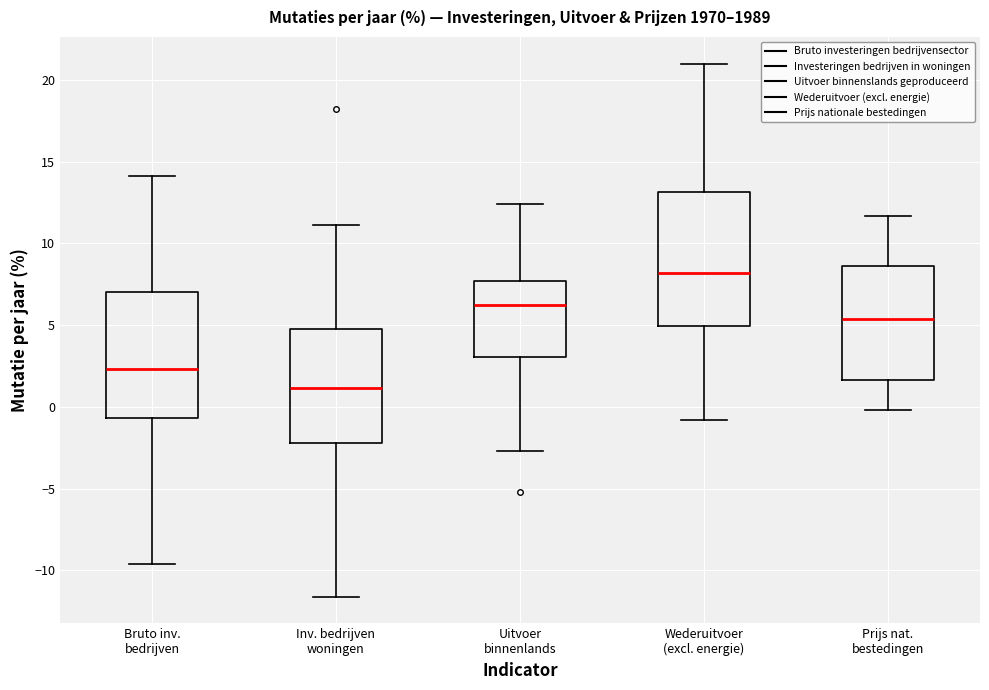

Reading left to right, read every box against the y-axis: the position of its median line, the range the box covers, and the ends of its whiskers. The values are not printed on the chart, so give them approximately, as read against the axis.

Bruto inv. bedrijven: median 2.5, box -0.5 to 7.0, whiskers -9.5 to 14.0
Inv. bedrijven woningen: median 1.0, box -2.0 to 5.0, whiskers -11.5 to 11.0
Uitvoer binnenlands: median 6.5, box 3.0 to 7.5, whiskers -2.5 to 12.5
Wederuitvoer (excl. energie): median 8.0, box 5.0 to 13.0, whiskers -1.0 to 21.0
Prijs nat. bestedingen: median 5.5, box 1.5 to 8.5, whiskers 0.0 to 11.5